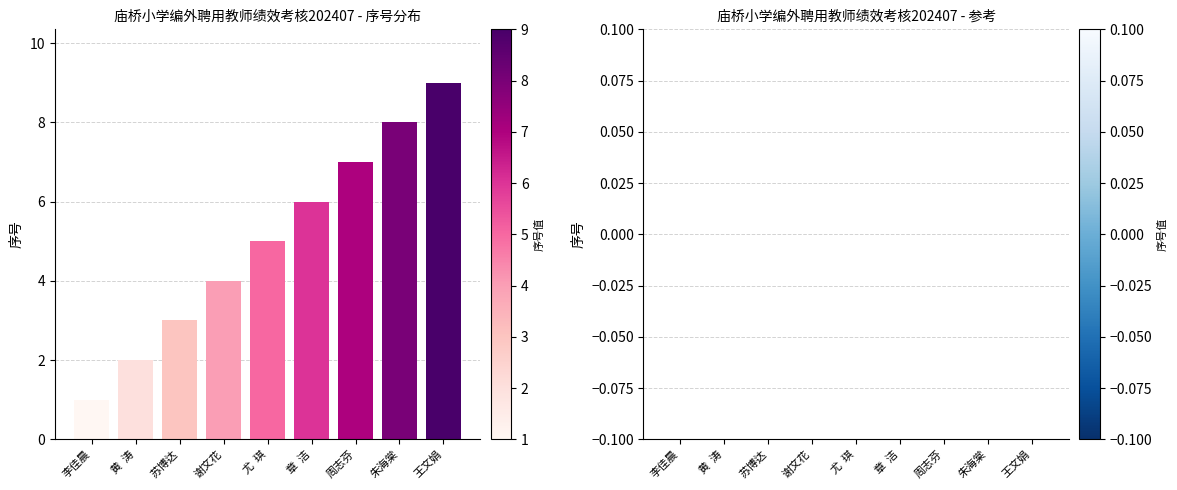

Is it true that the value at 黄  涛 is 2?

True